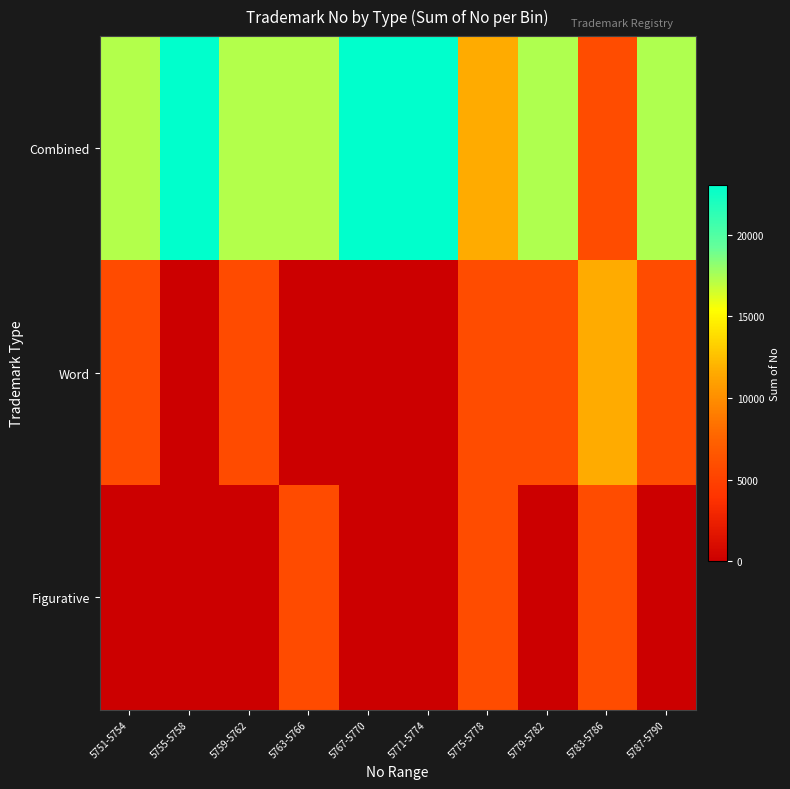

How many series are shown in this chart?

3